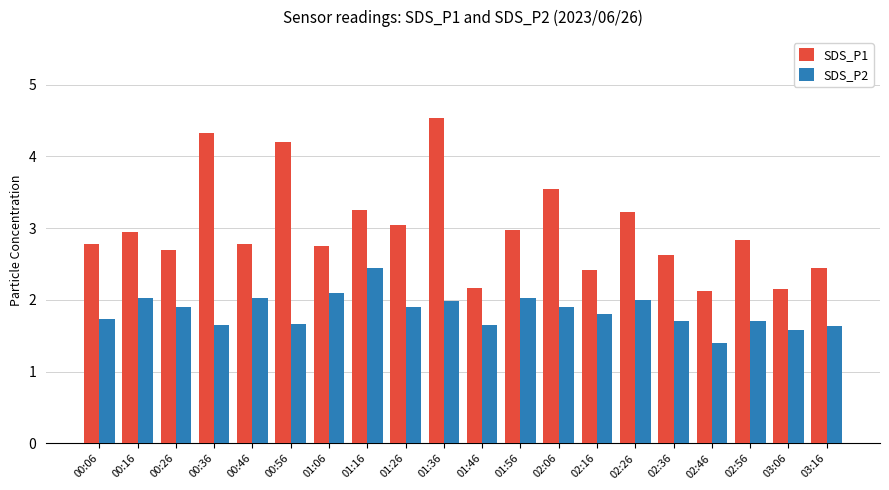

List the series in order of their overall mean, lowest first.

SDS_P2, SDS_P1